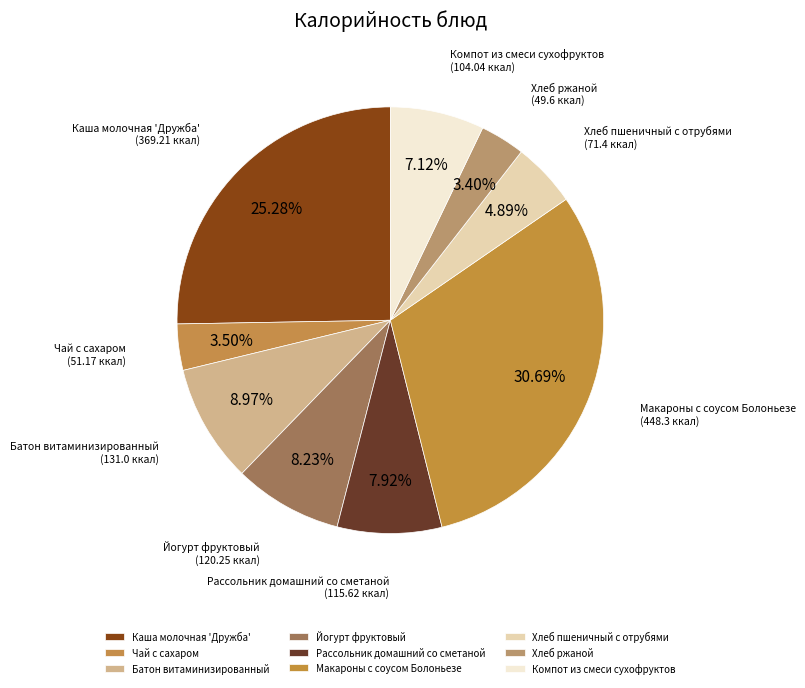

Which slice is the largest?

Макароны с соусом Болоньезе